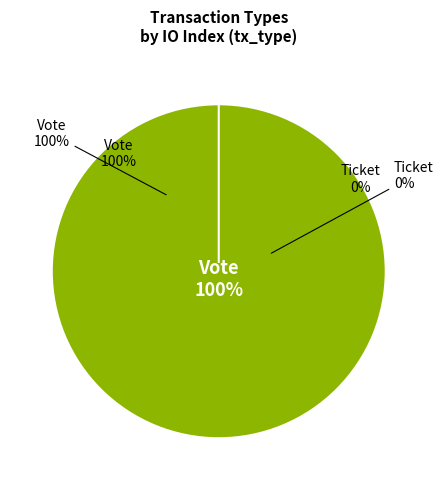

Is there a majority slice in this chart?

Yes